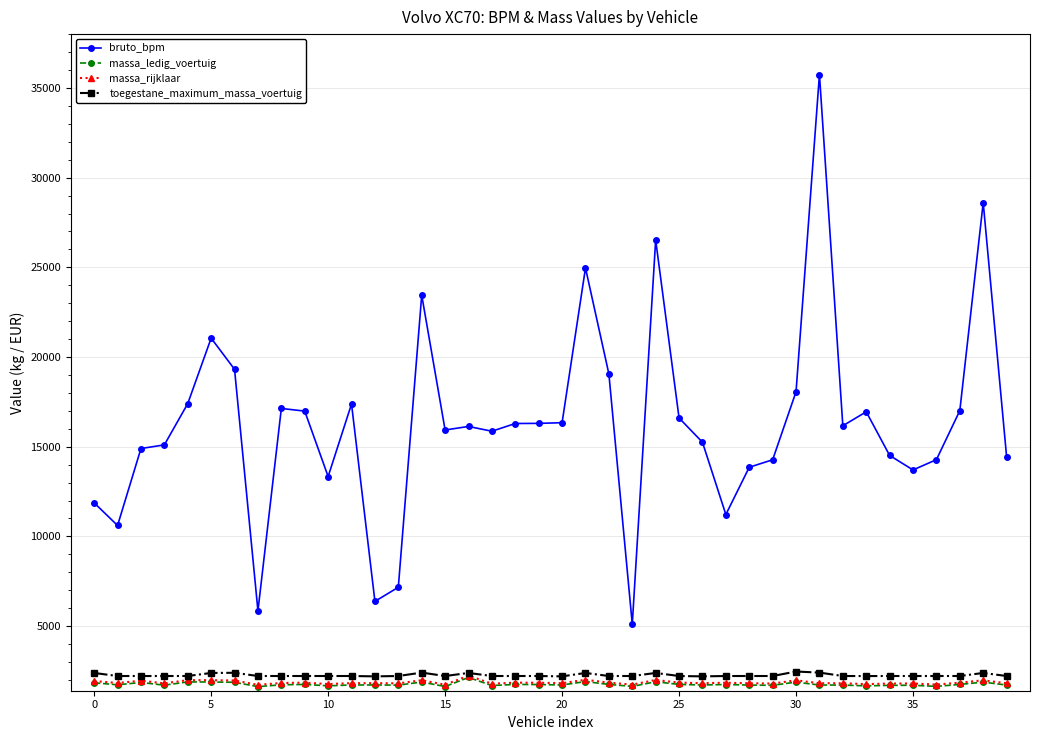

What is the highest value of the massa_rijklaar series?

2238